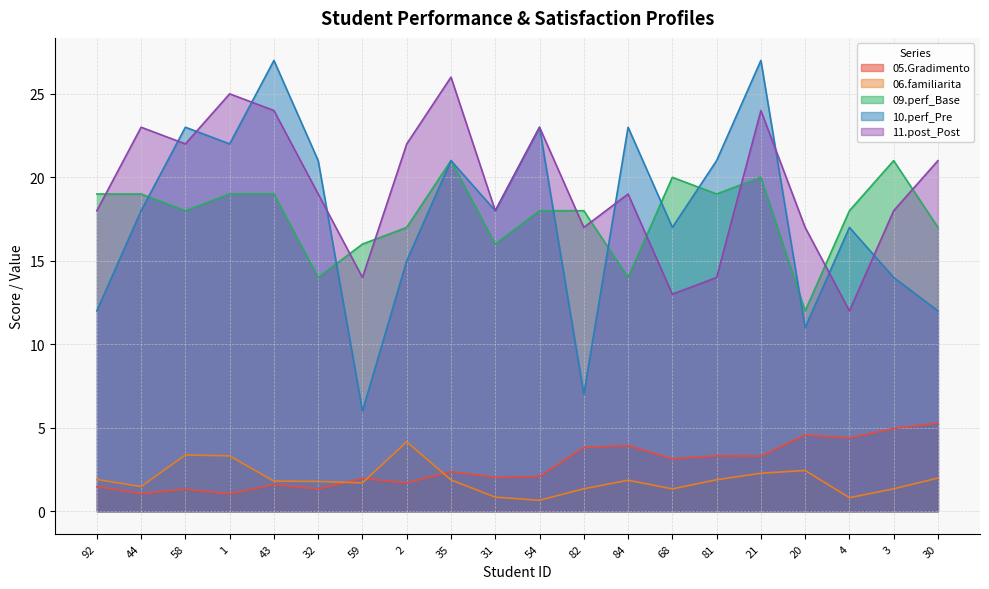

The 09.perf_Base series shows 35.3 at 35. True or false?

False